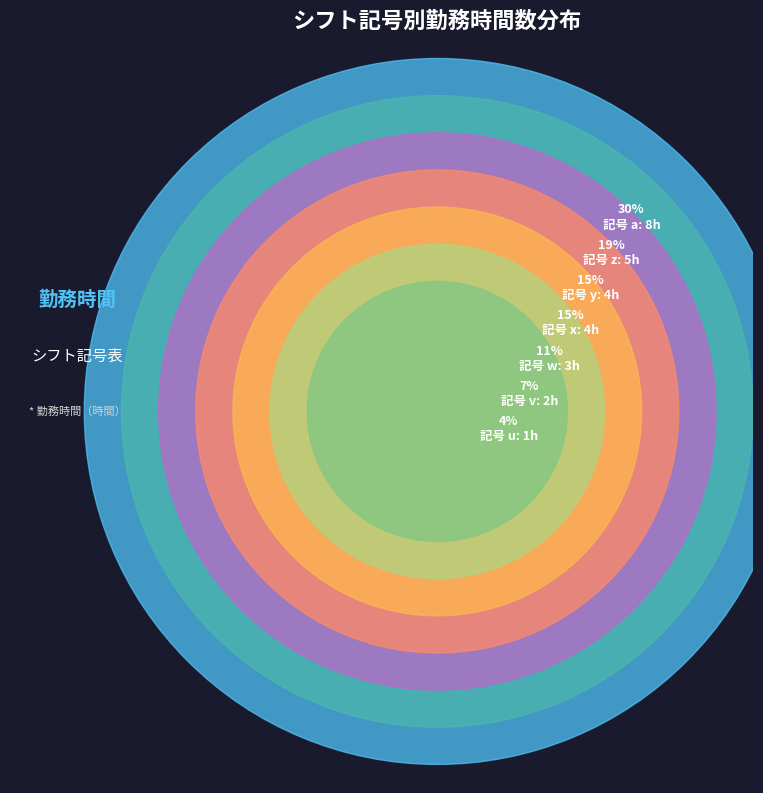

True or false: z accounts for 6% of the total.

False